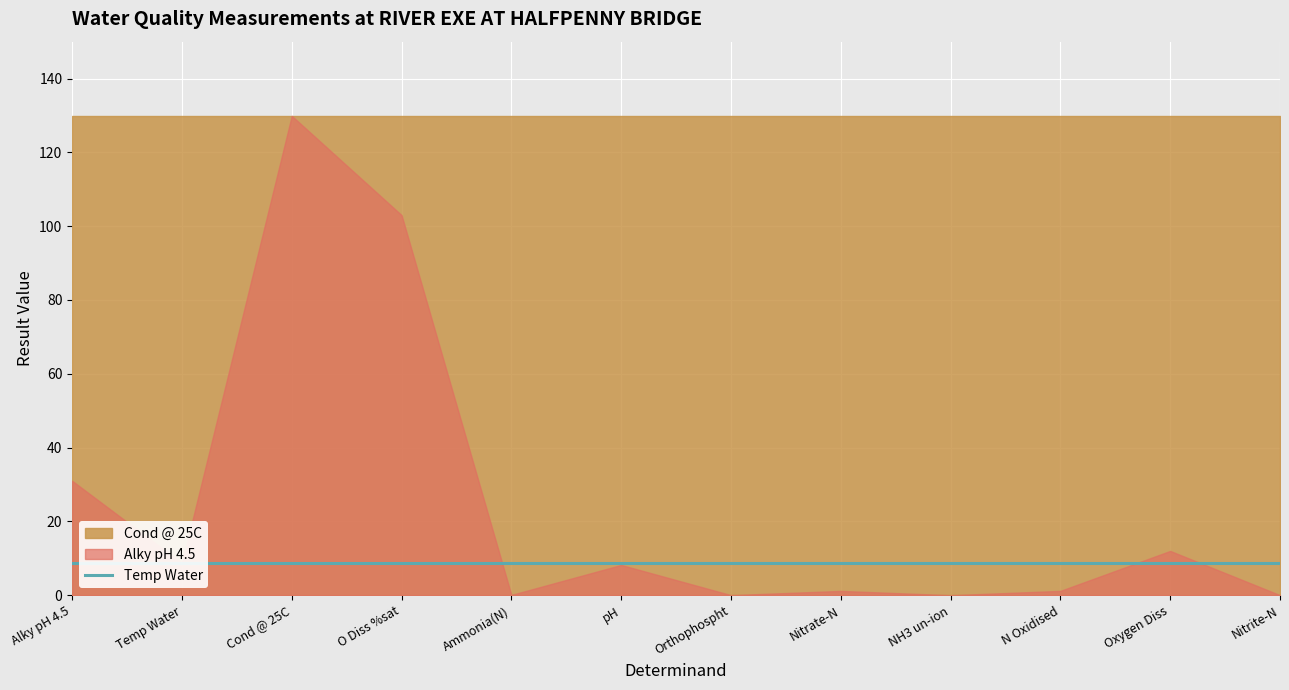

What is the difference between the maximum and minimum values in the Alky pH 4.5 series?

129.9